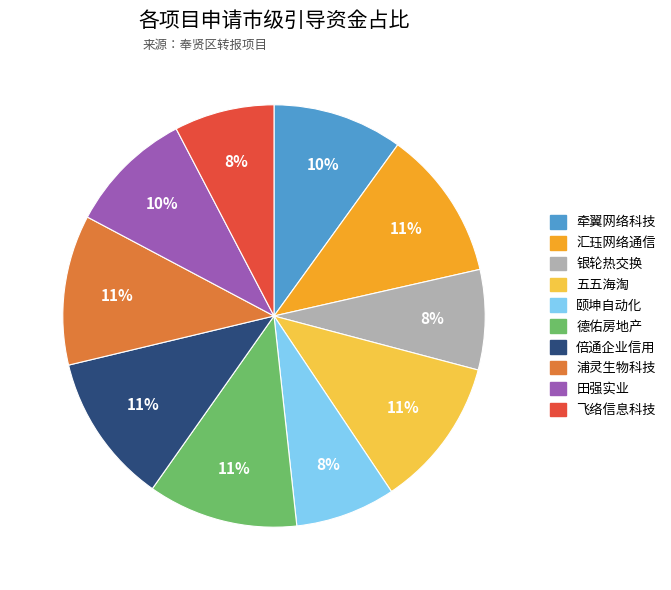

Is there a majority slice in this chart?

No